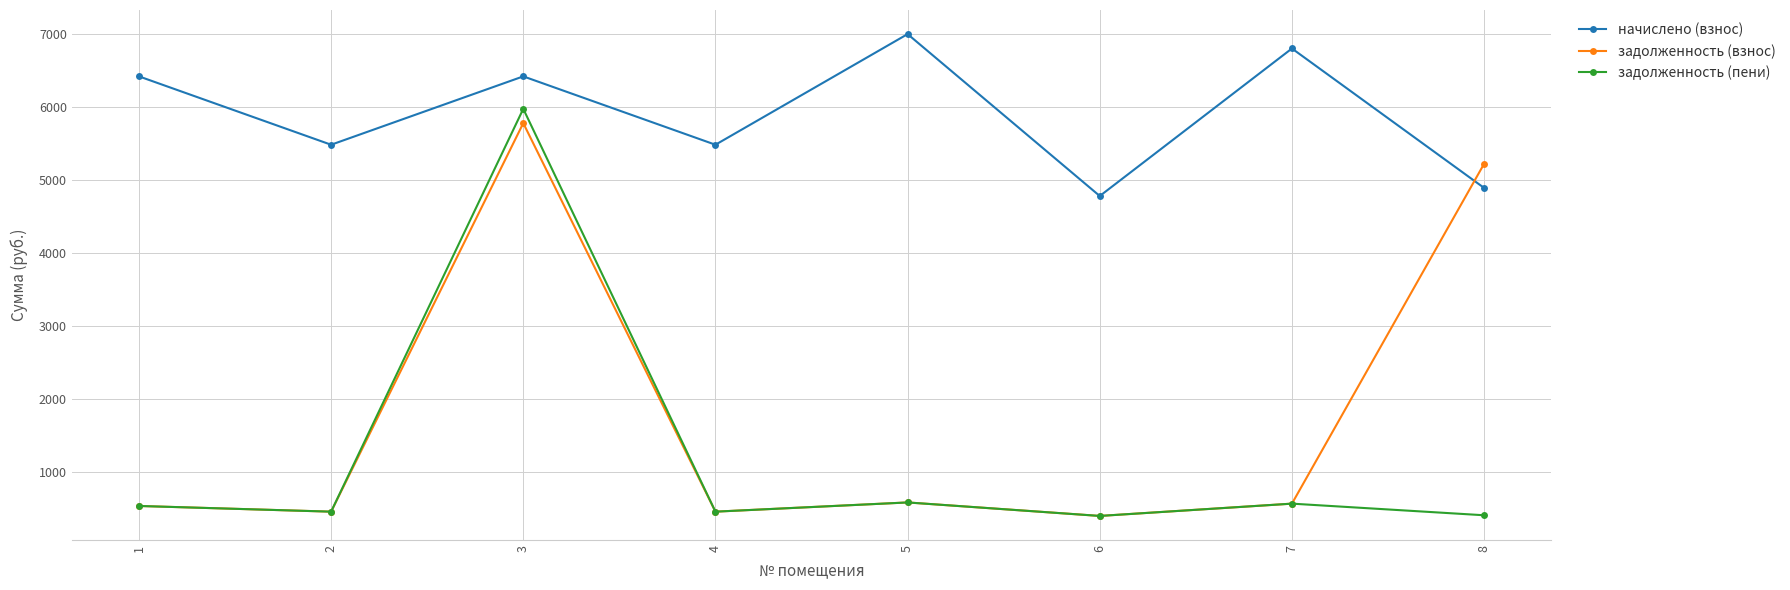

True or false: задолженность (пени) and начислено (взнос) cross at least once.

False